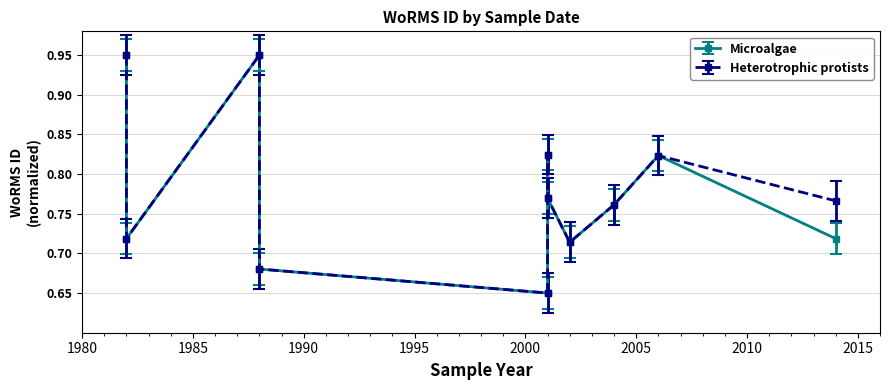

Does the chart have visible grid lines?

Yes